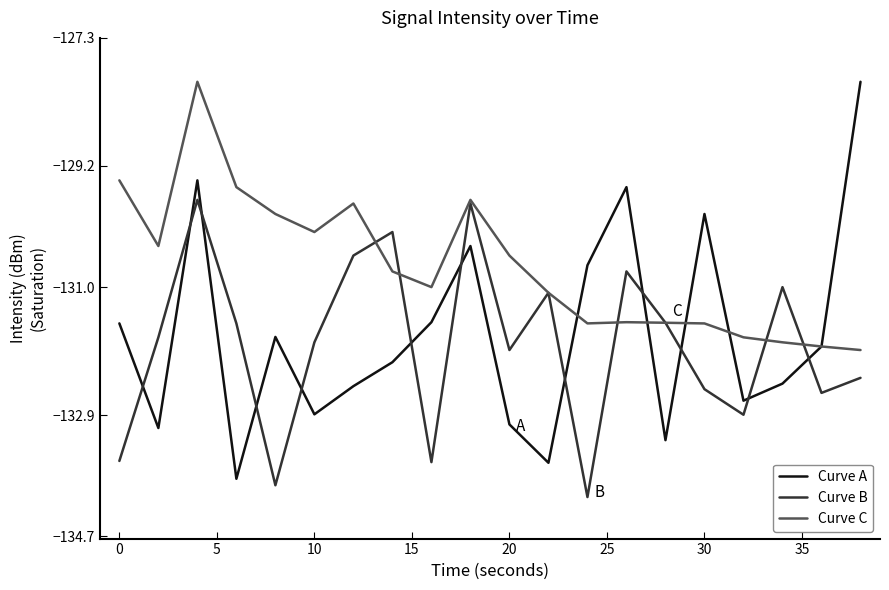

Which series has the widest spread of values?

Curve A